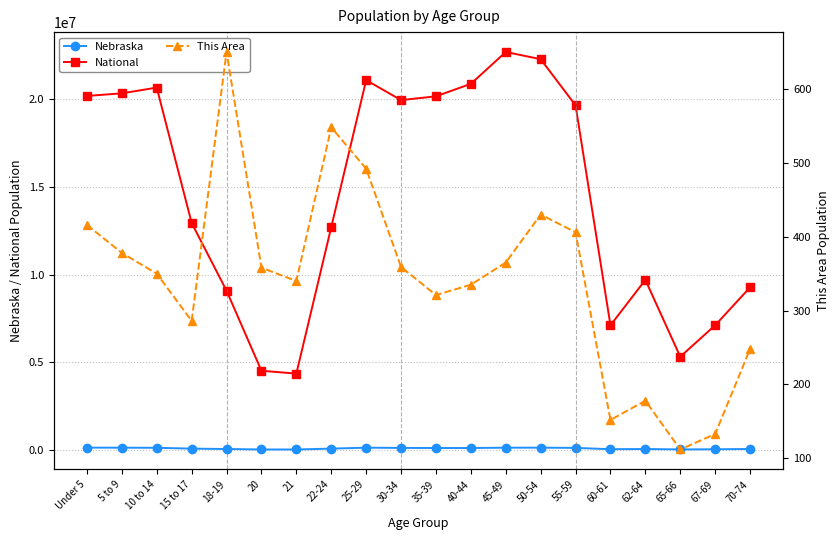

Which series has the largest range (max minus min)?

National